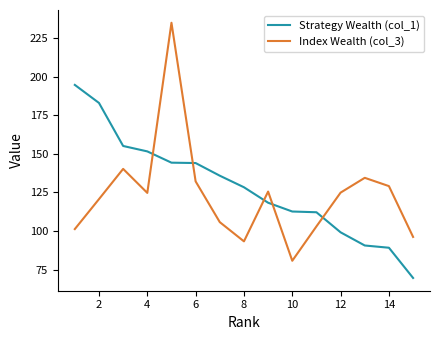

How many values in the Index Wealth (col_3) series exceed 124?

8